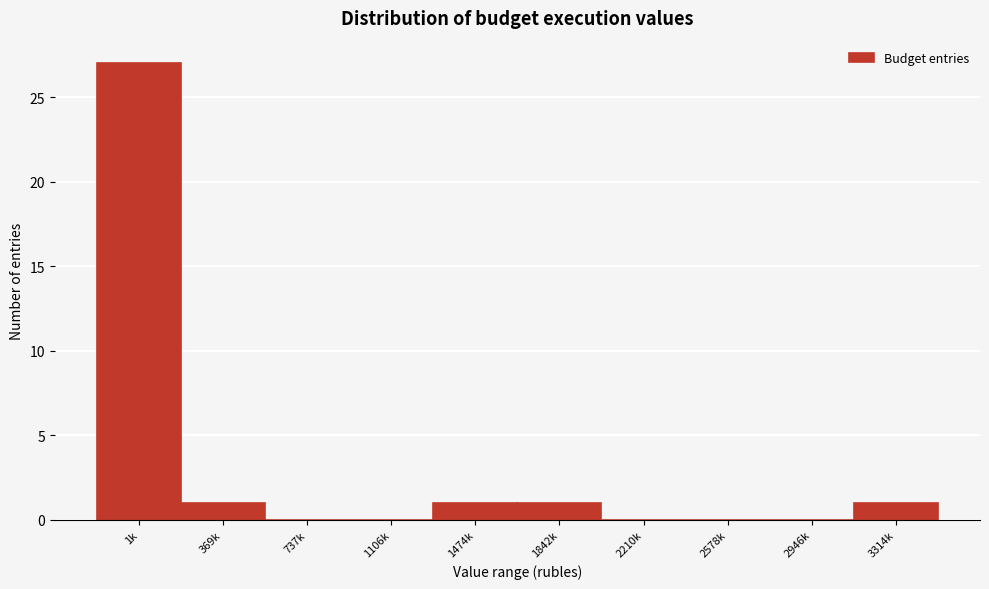

Reading right to left, what are all the values shown in this chart?

3314k=1	2946k=0	2578k=0	2210k=0	1842k=1	1474k=1	1106k=0	737k=0	369k=1	1k=27